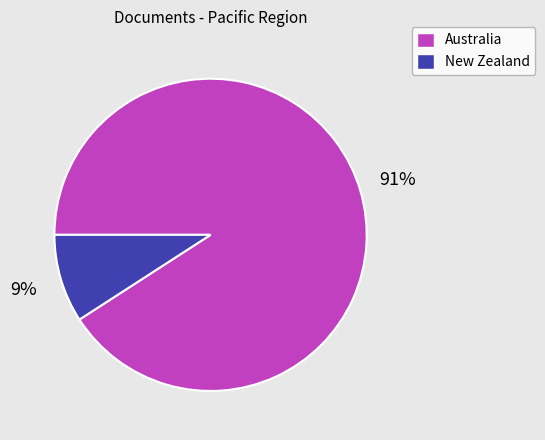

Between New Zealand and Australia, which is larger?

Australia